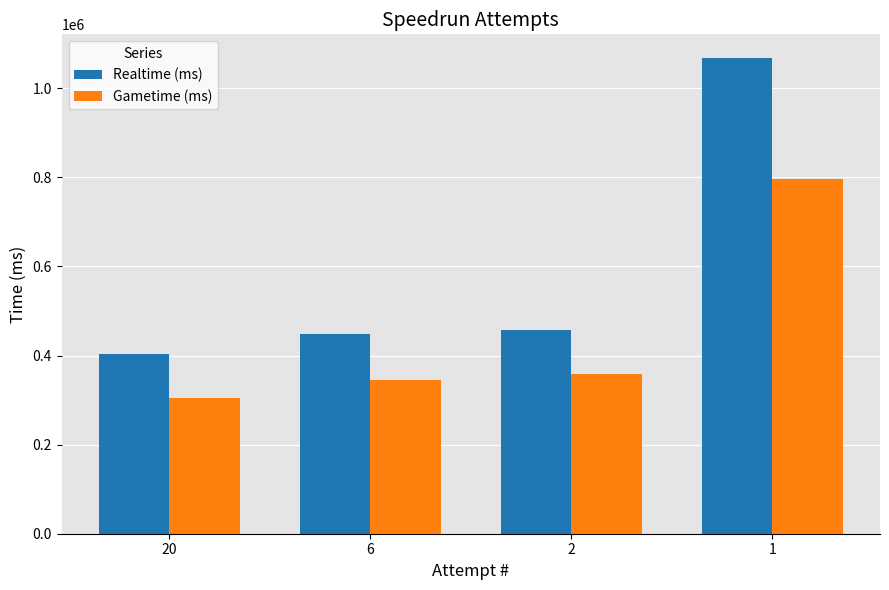

At how many categories does at least one series exceed 527880?

1